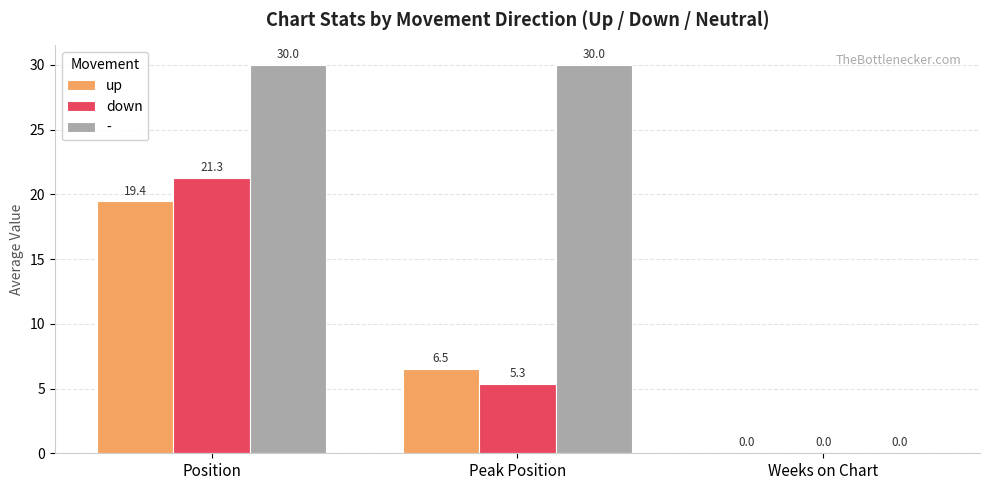

How many groups of bars are there?

3